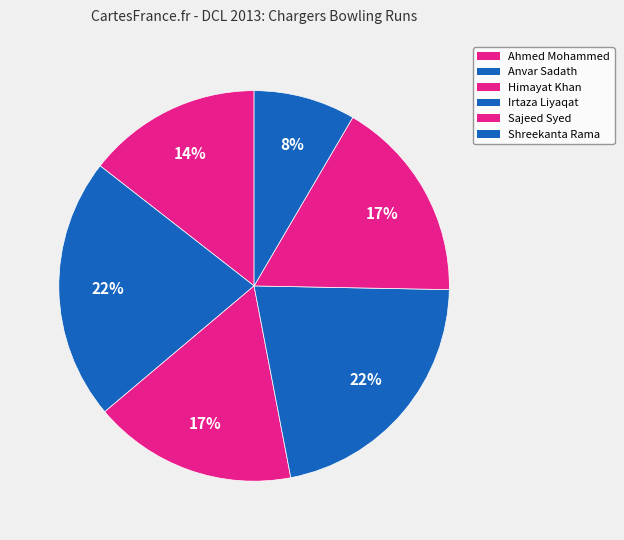

To the nearest percent, what is the combined percentage of Anvar Sadath and Irtaza Liyaqat?

43%